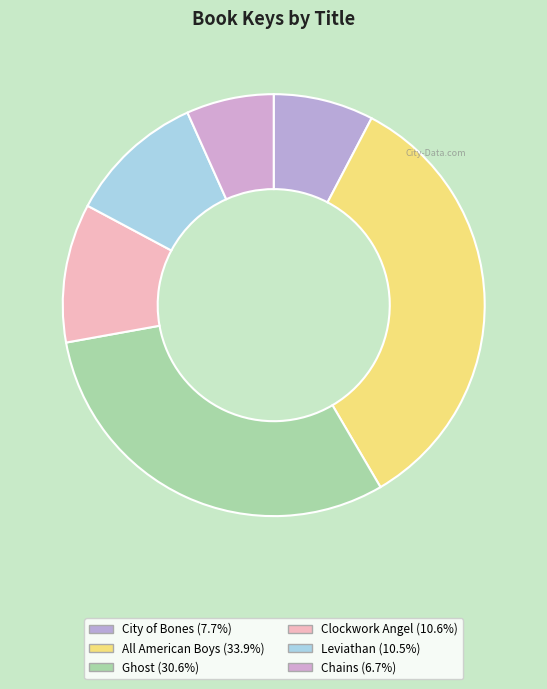

What percentage is the Chains slice, to the nearest percent?

7%